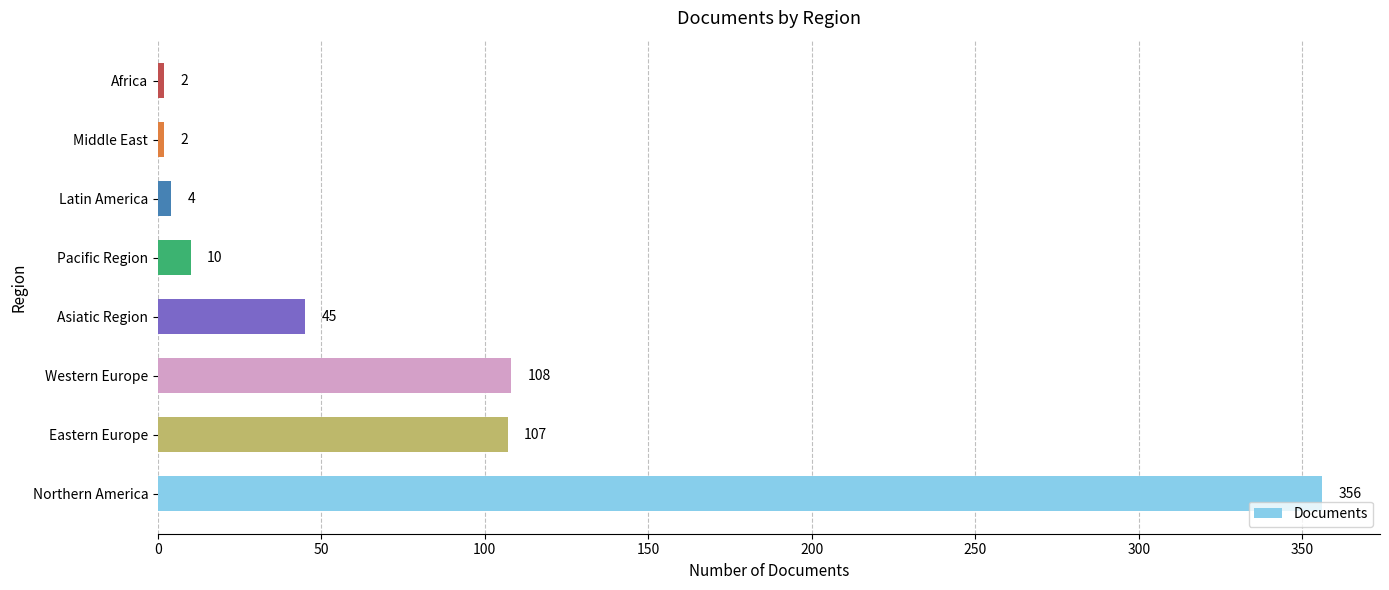

What is the greatest value displayed?

356